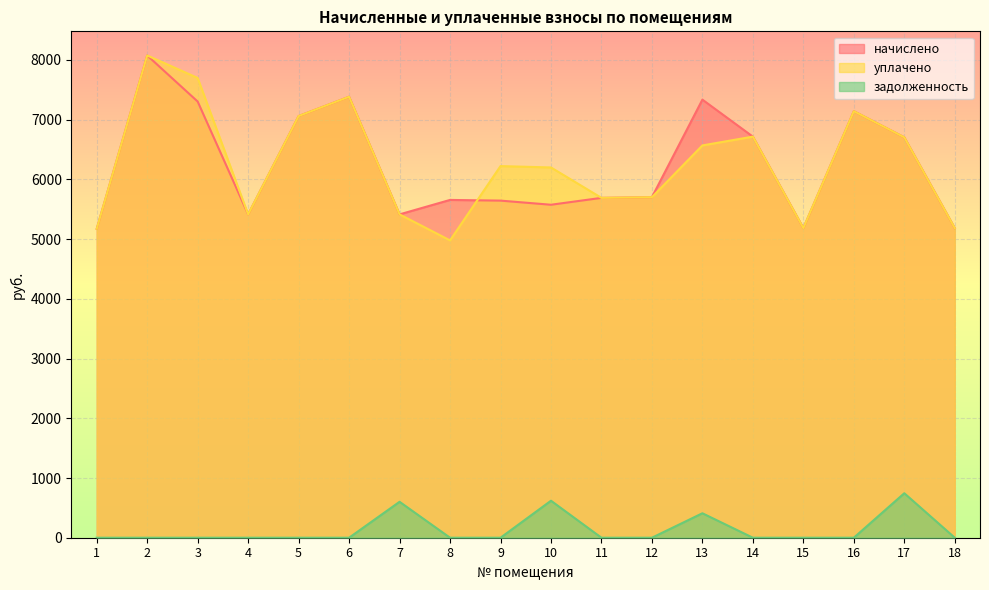

List the series in order of their peak value, highest first.

начислено, уплачено, задолженность